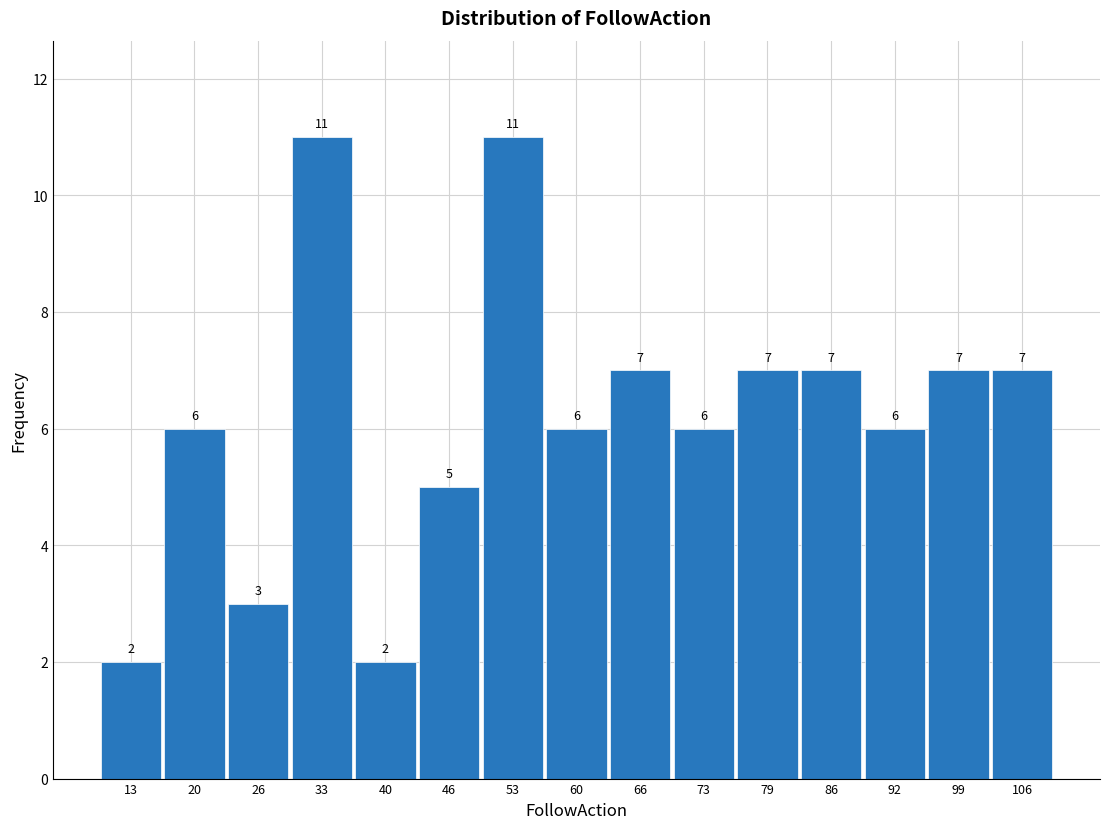

Reading left to right, list every bar in this chart as the range it spans on the x-axis followed by its height. The bar edges are not printed on the chart, so give them approximately, as read against the axis.

10.0 to 16.6: 2
16.6 to 23.2: 6
23.2 to 29.8: 3
29.8 to 36.4: 11
36.4 to 43.0: 2
43.0 to 49.6: 5
49.6 to 56.2: 11
56.2 to 62.8: 6
62.8 to 69.4: 7
69.4 to 76.0: 6
76.0 to 82.6: 7
82.6 to 89.2: 7
89.2 to 95.8: 6
95.8 to 102.4: 7
102.4 to 109.0: 7